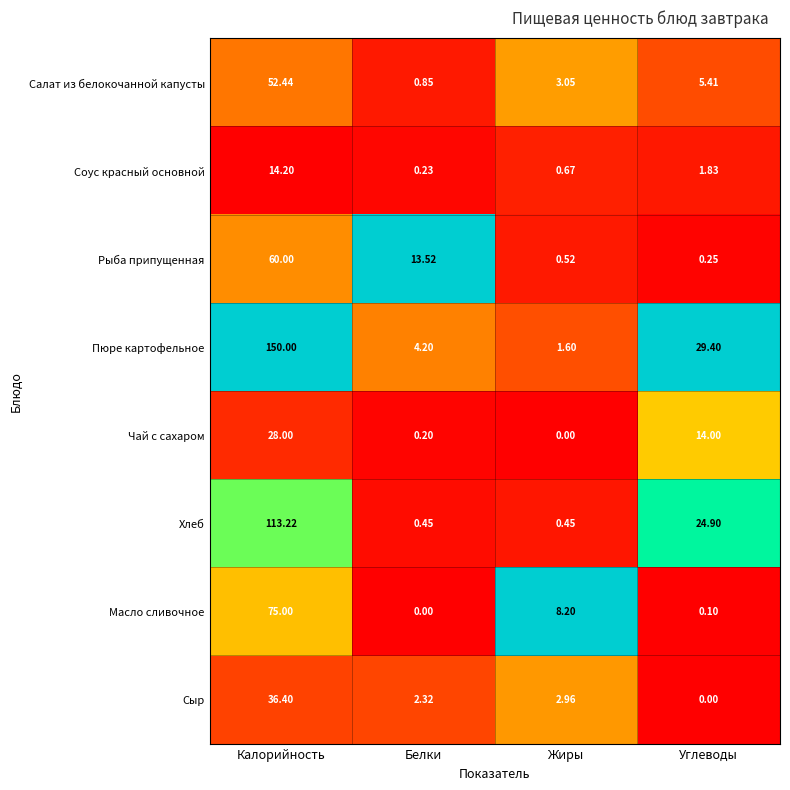

How many data points does each series have?

4